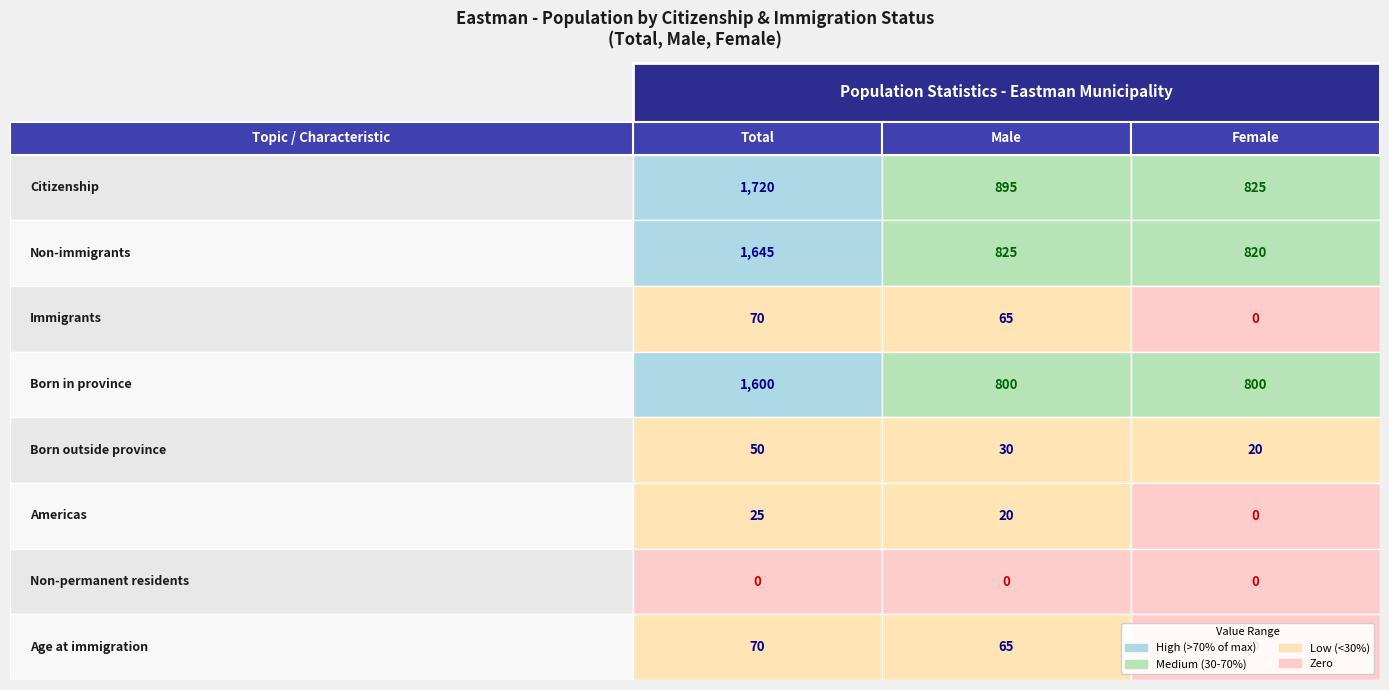

What value does the Age at immigration series have at Non-immigrants, to the nearest 5?

65